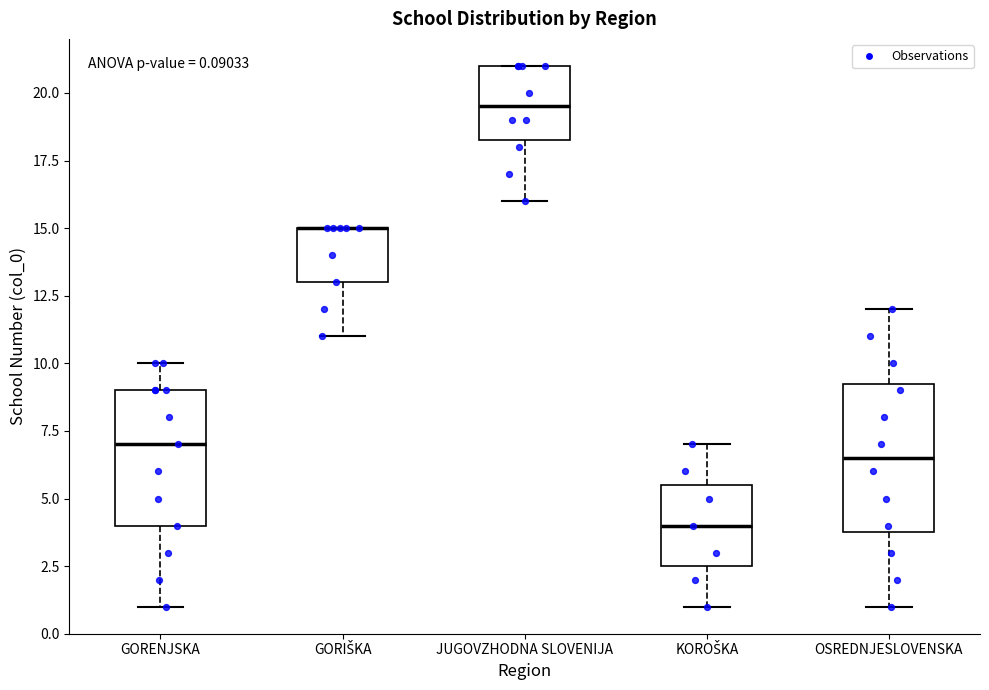

Comparing the boxes themselves (not the whiskers), which one is the tallest?

OSREDNJESLOVENSKA